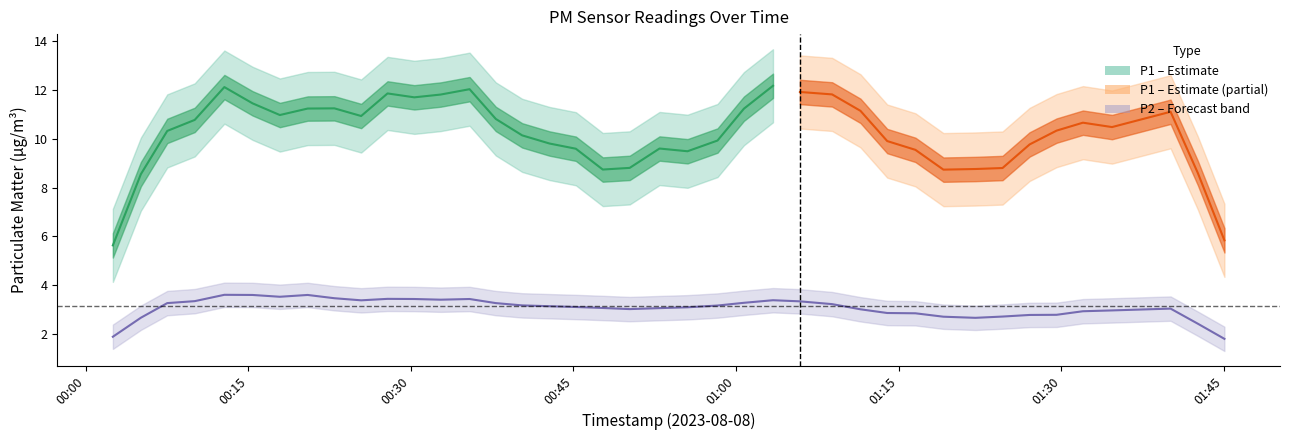

Rank the series by their average value, from highest to lowest.

P1, P2